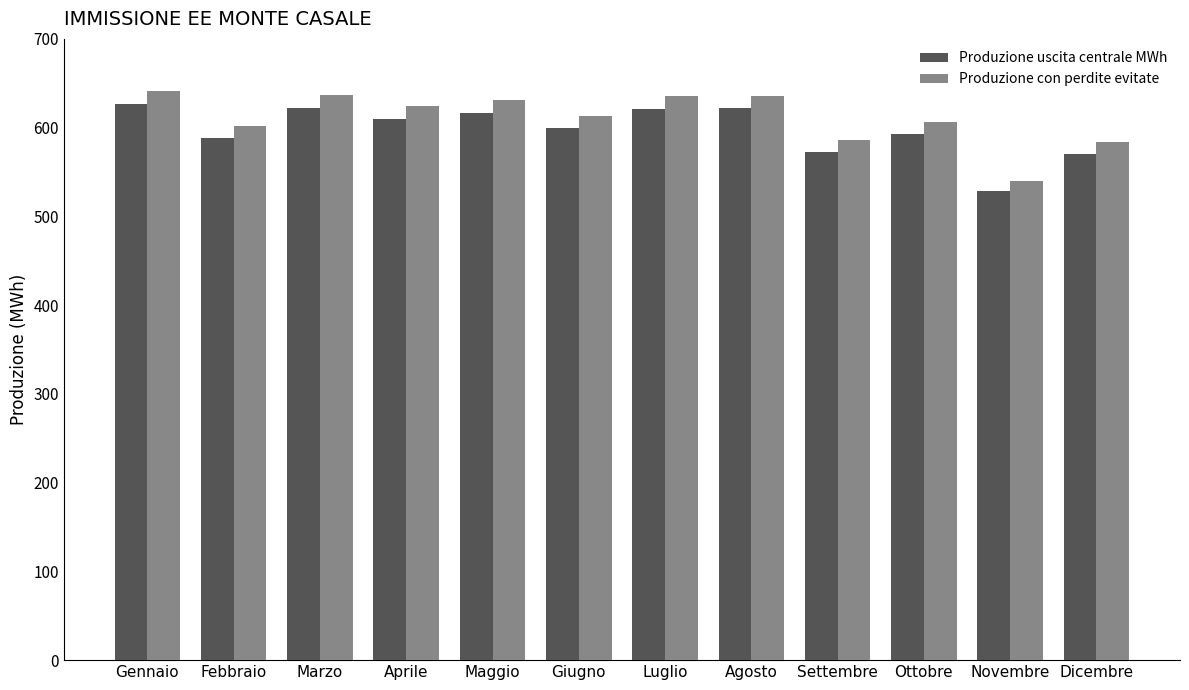

Is the value of Produzione con perdite evitate at Maggio greater than the value of Produzione uscita centrale MWh at Ottobre?

Yes